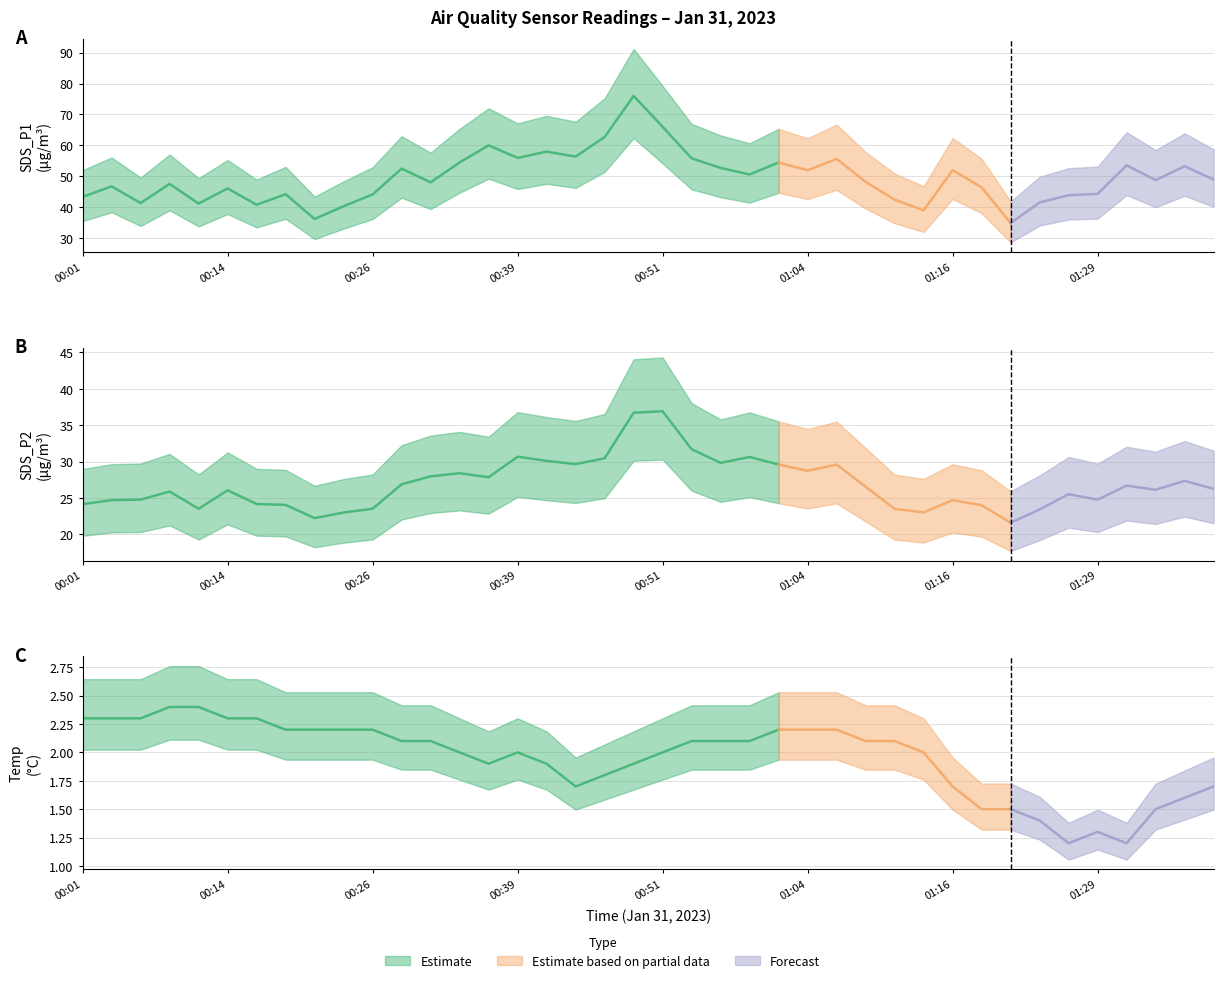

Which has a higher value, 00:51 or 01:39?

00:51